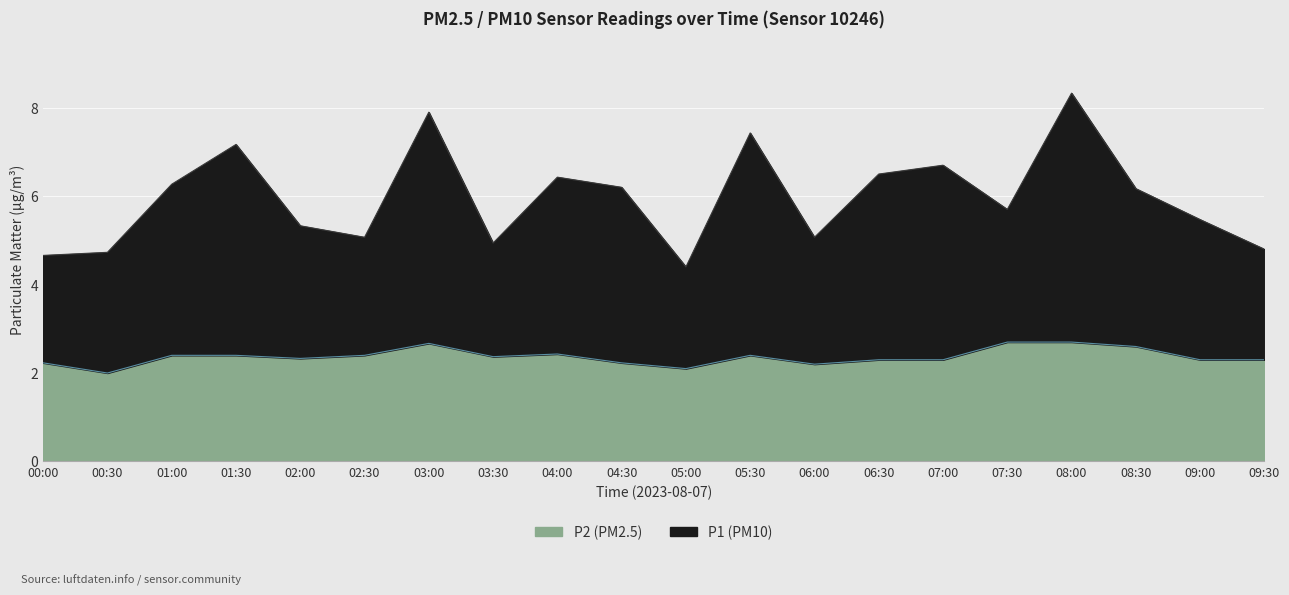

How many categories are shown in the chart?

20